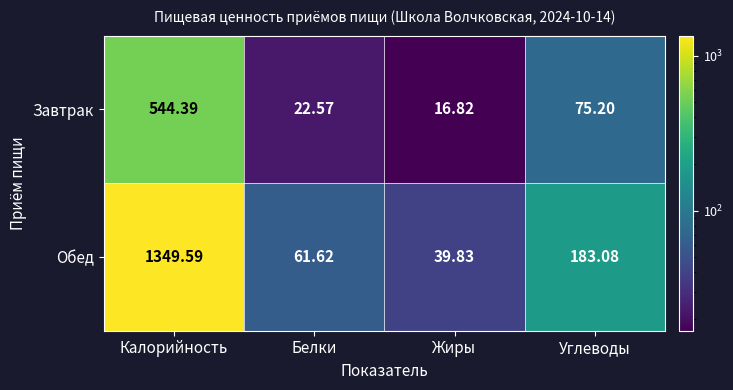

Rank the series at Белки from lowest to highest value.

Завтрак, Обед